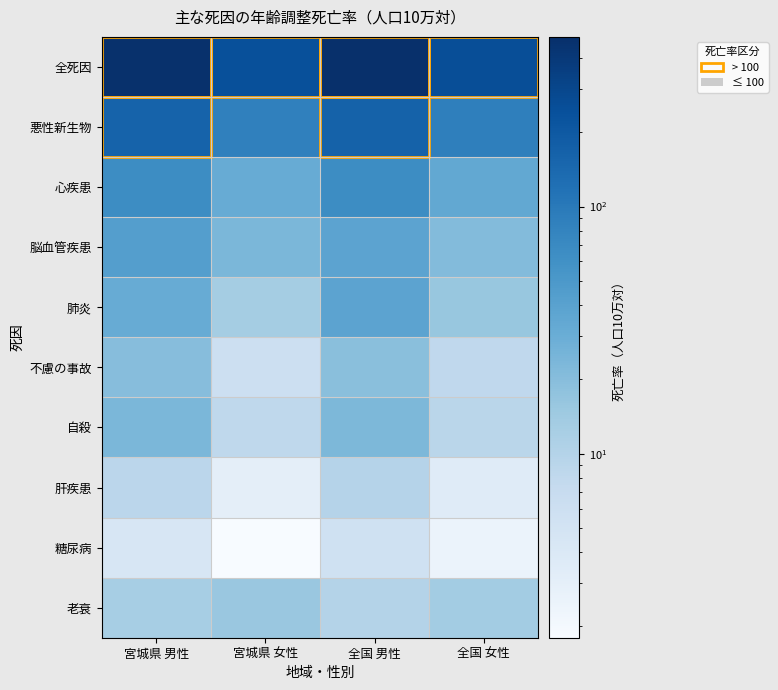

Reading left to right, what are all the values shown in this chart?

全死因: 宮城県 男性=471.7	宮城県 女性=242.9	全国 男性=486.0	全国 女性=255.0
悪性新生物: 宮城県 男性=160.5	宮城県 女性=84.5	全国 男性=165.3	全国 女性=87.7
心疾患: 宮城県 男性=65.1	宮城県 女性=30.9	全国 男性=65.4	全国 女性=34.2
脳血管疾患: 宮城県 男性=43.0	宮城県 女性=23.7	全国 男性=37.8	全国 女性=21.0
肺炎: 宮城県 男性=31.1	宮城県 女性=12.9	全国 男性=38.3	全国 女性=15.8
不慮の事故: 宮城県 男性=20.2	宮城県 女性=6.0	全国 男性=19.3	全国 女性=8.0
自殺: 宮城県 男性=23.4	宮城県 女性=8.3	全国 男性=23.0	全国 女性=8.9
肝疾患: 宮城県 男性=8.8	宮城県 女性=3.1	全国 男性=9.8	全国 女性=3.5
糖尿病: 宮城県 男性=4.5	宮城県 女性=1.8	全国 男性=5.5	全国 女性=2.5
老衰: 宮城県 男性=12.4	宮城県 女性=15.6	全国 男性=10.1	全国 女性=13.4